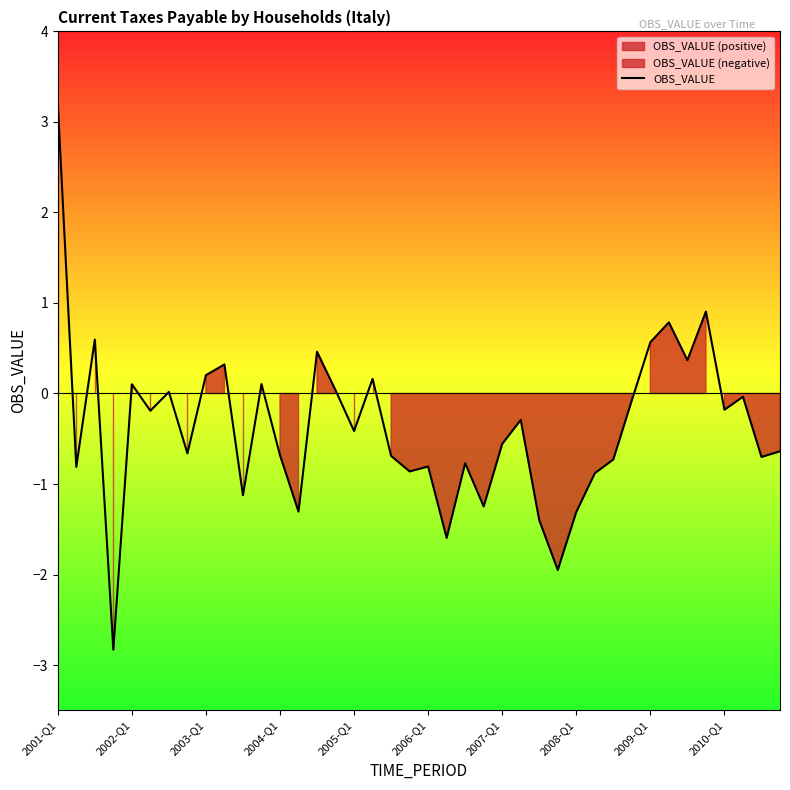

Which label corresponds to the largest value in the chart?

2001-Q1